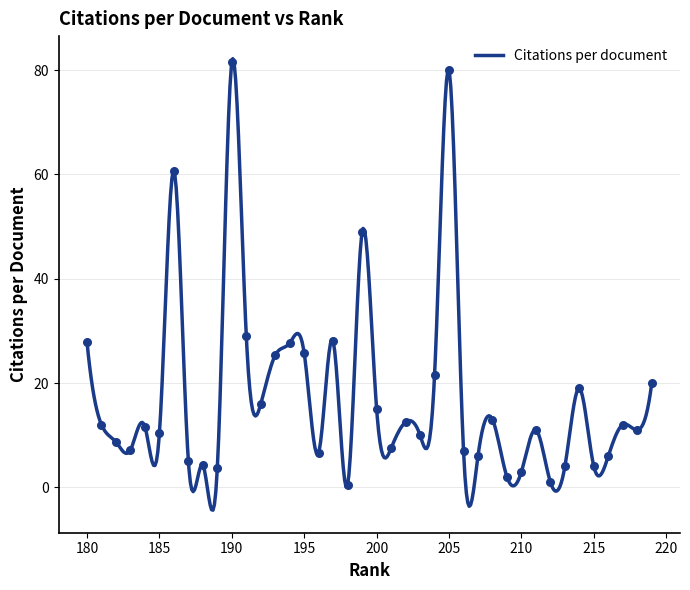

What is the change in value from 215 to 187?

+1.0